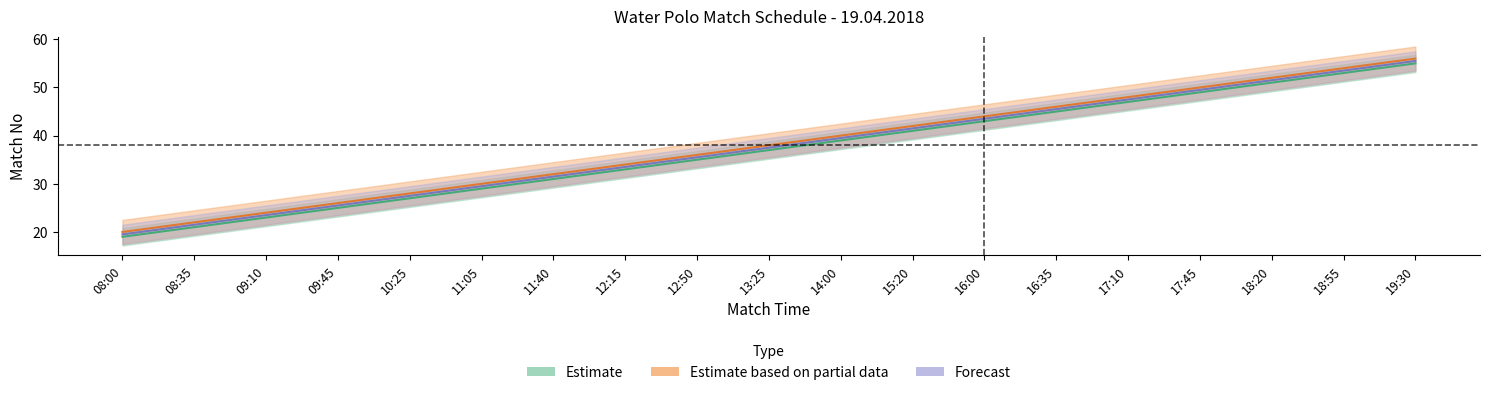

True or false: B Havuzu Match No and A Havuzu Match No intersect in this chart.

False